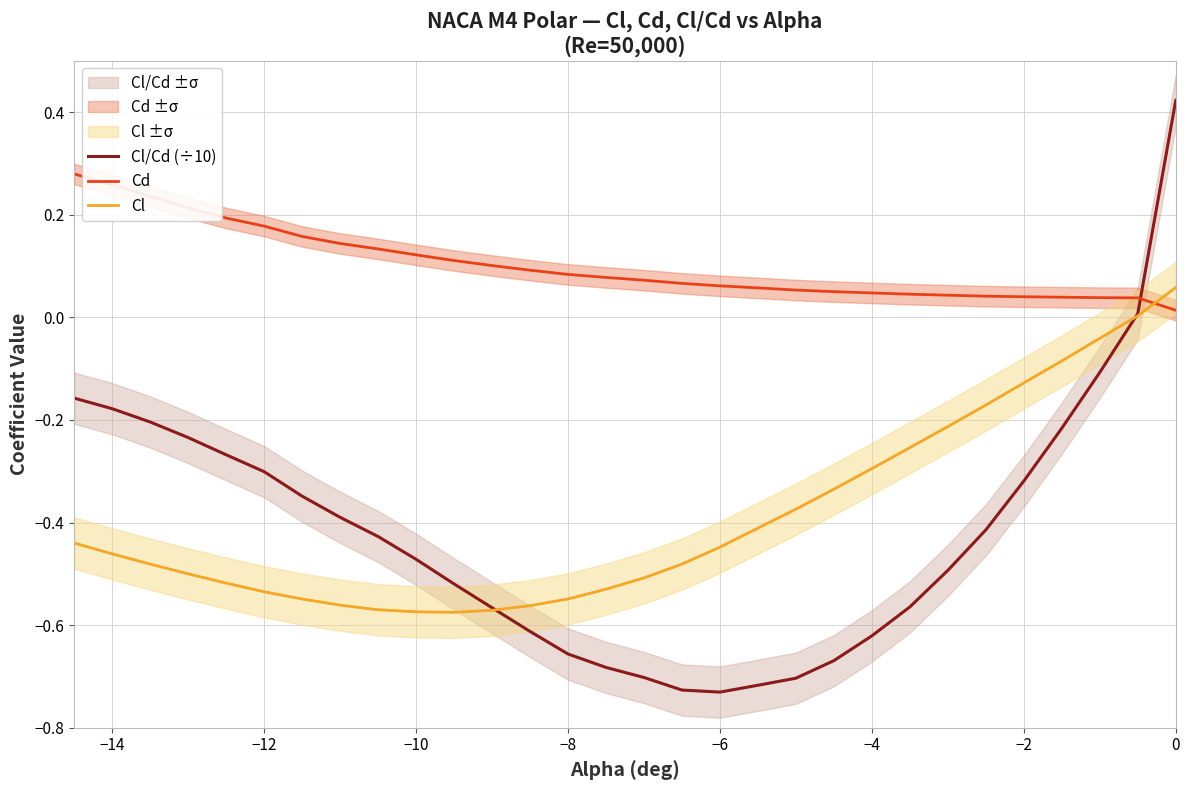

After their last crossing, which series has the higher values: Cl or Cd?

Cl